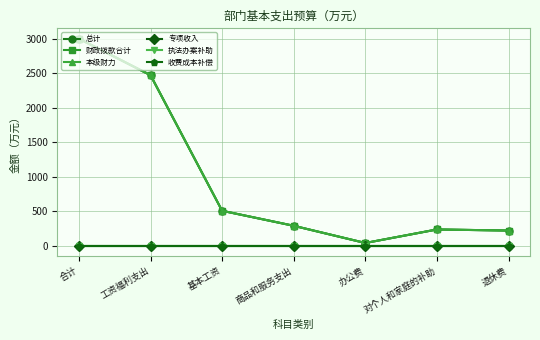

Does the chart display data point markers on the line(s)?

Yes